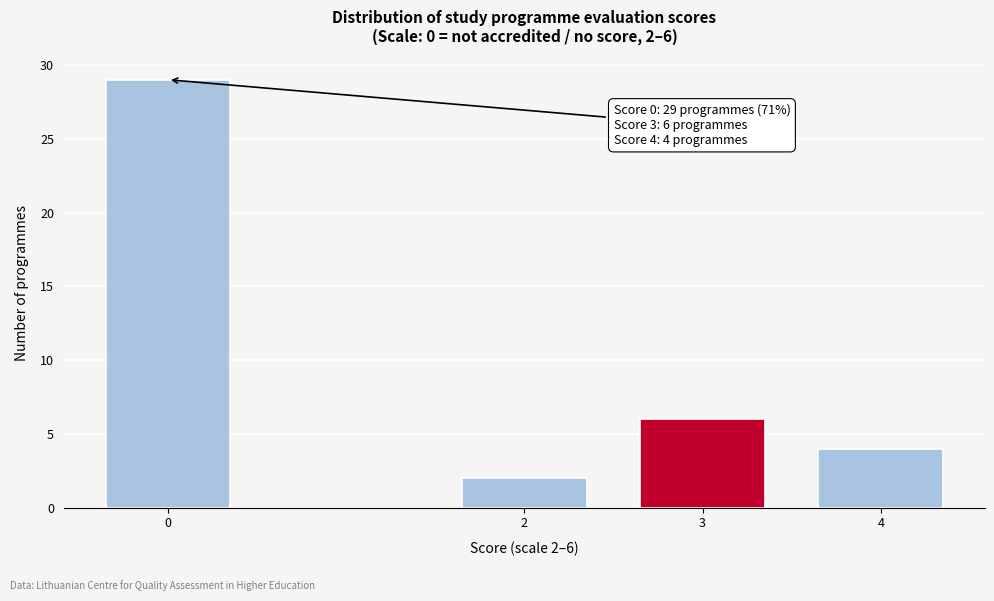

Reading right to left, transcribe all the data shown in this chart.

4	6	2	29